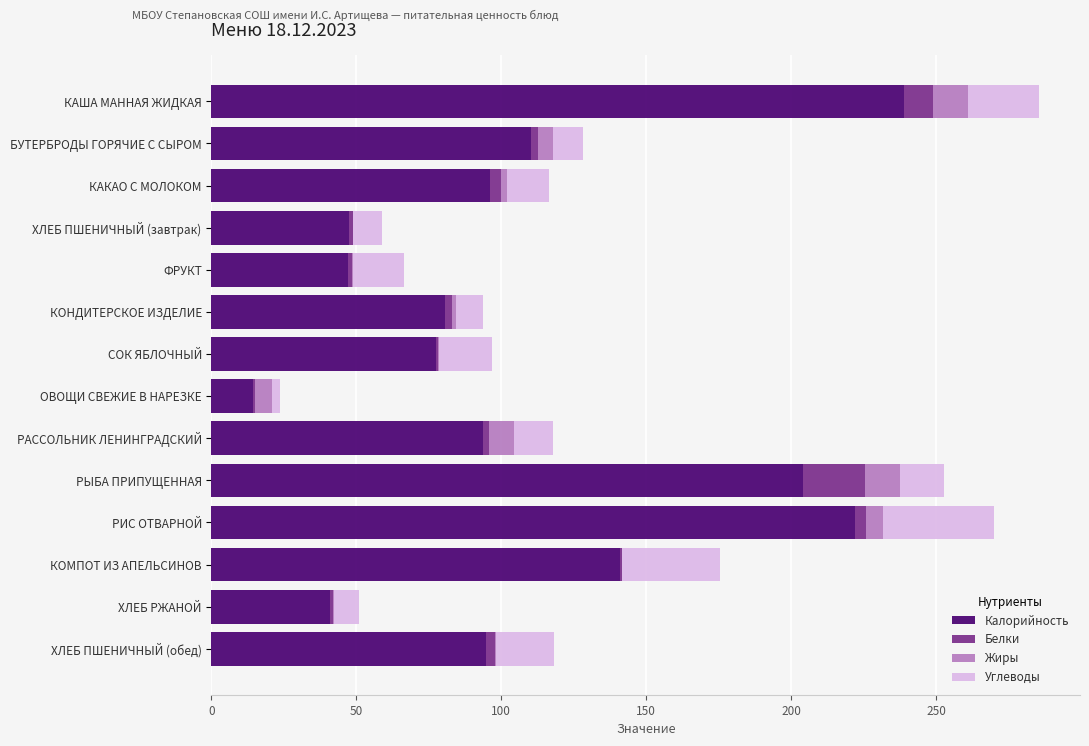

What is the highest value of the Калорийность series?

239.1